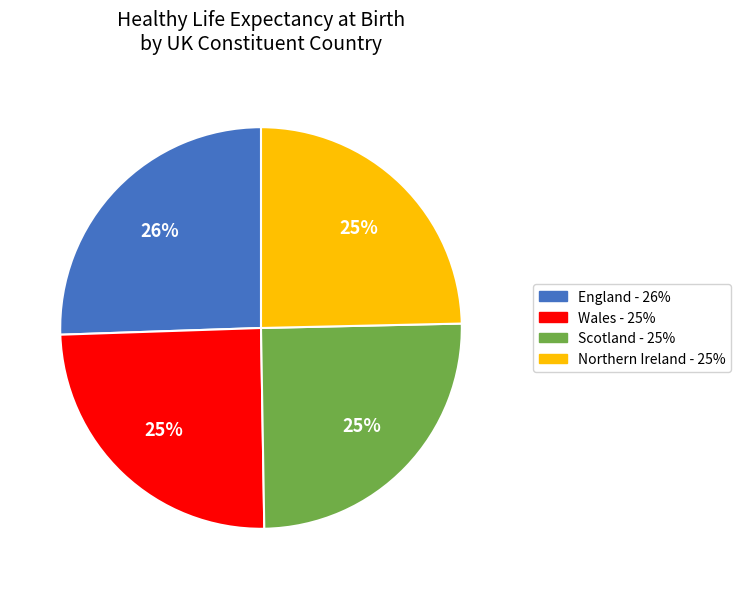

How many slices are in this pie chart?

4